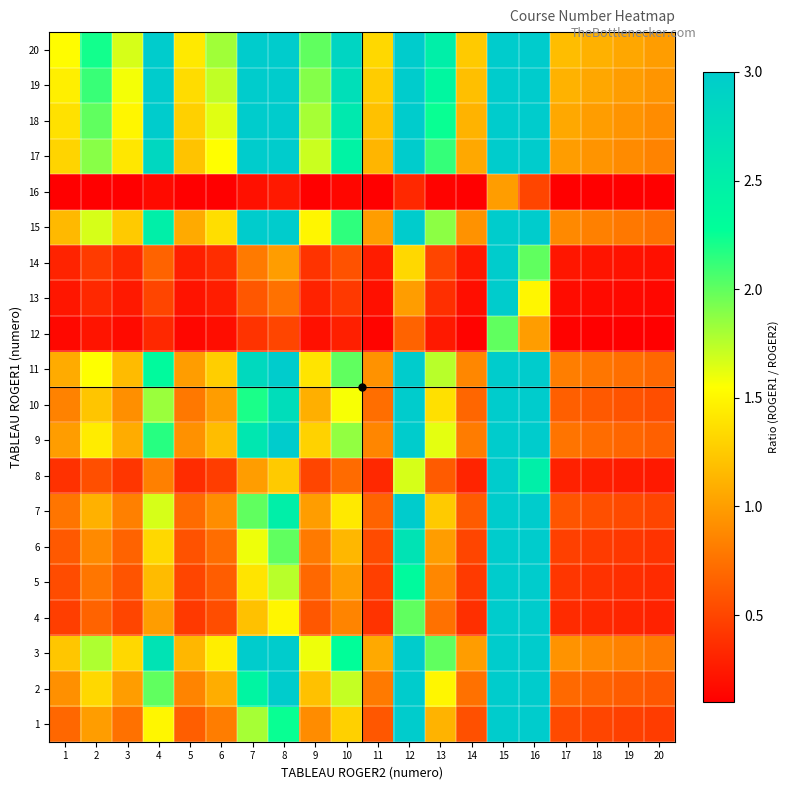

Count the number of categories in the chart.

20